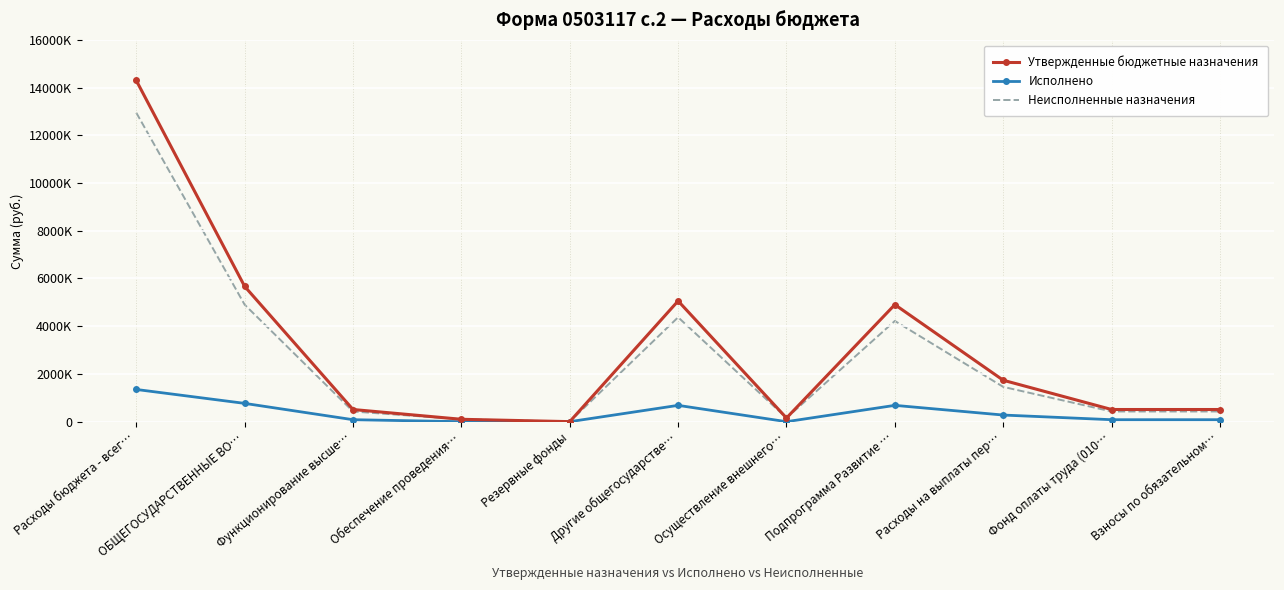

True or false: Утвержденные бюджетные назначения and Исполнено cross at least once.

False